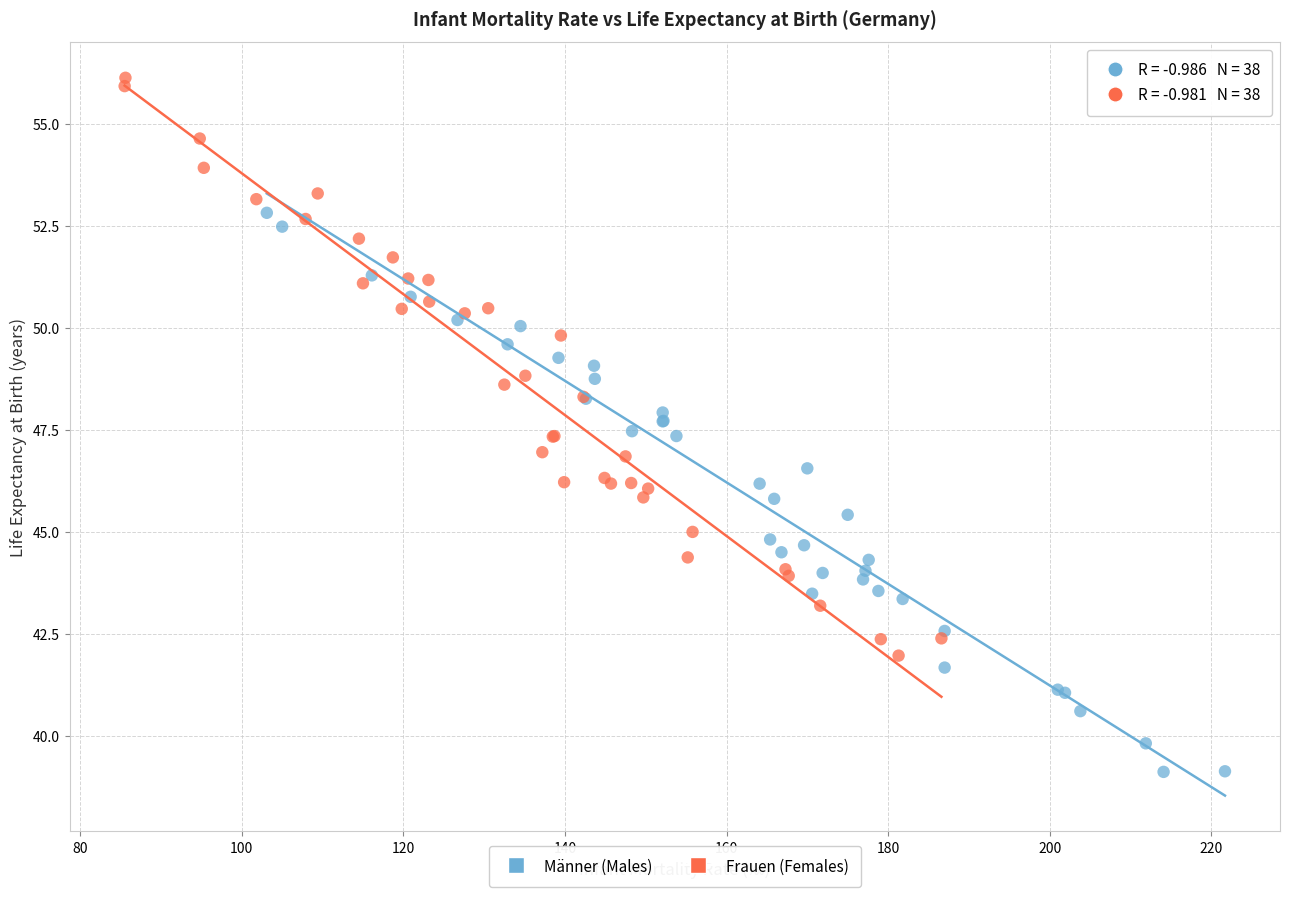

What are all the series names shown in the legend?

Männer (Males), Frauen (Females)